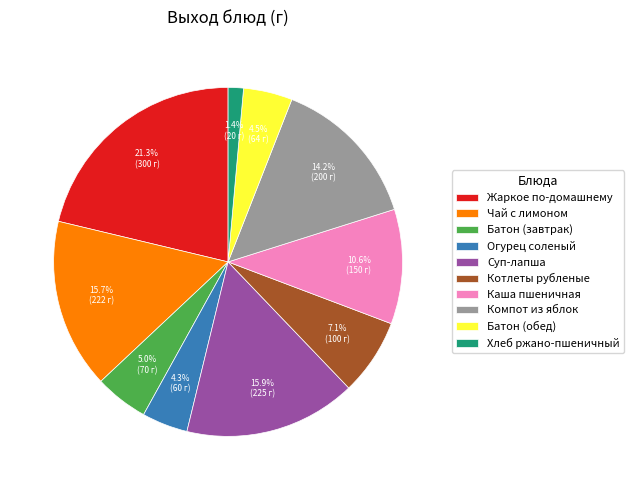

How much of the chart is everything except Хлеб ржано-пшеничный?

98.6%